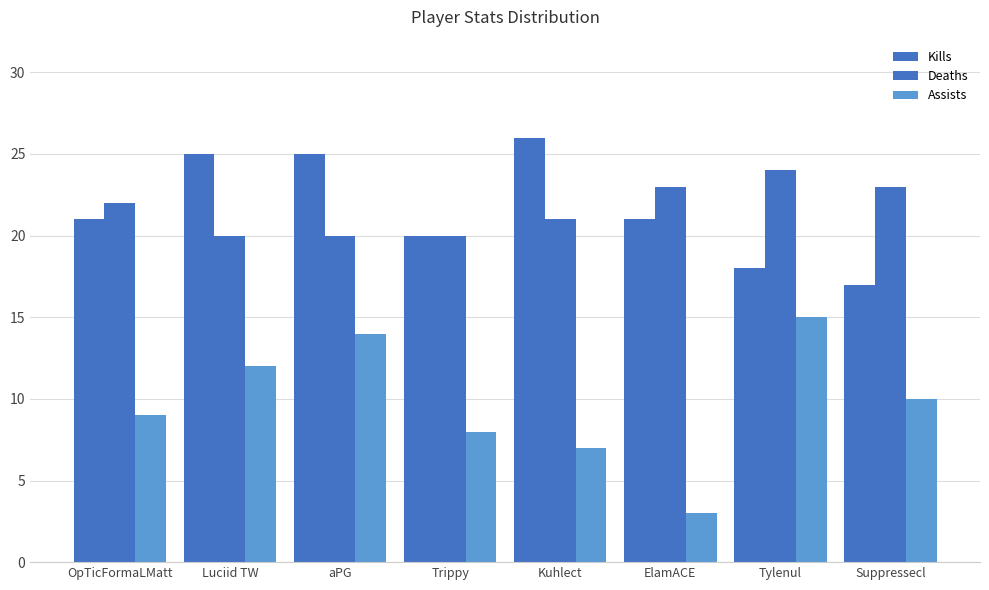

How many values in the Assists series are below 10?

4